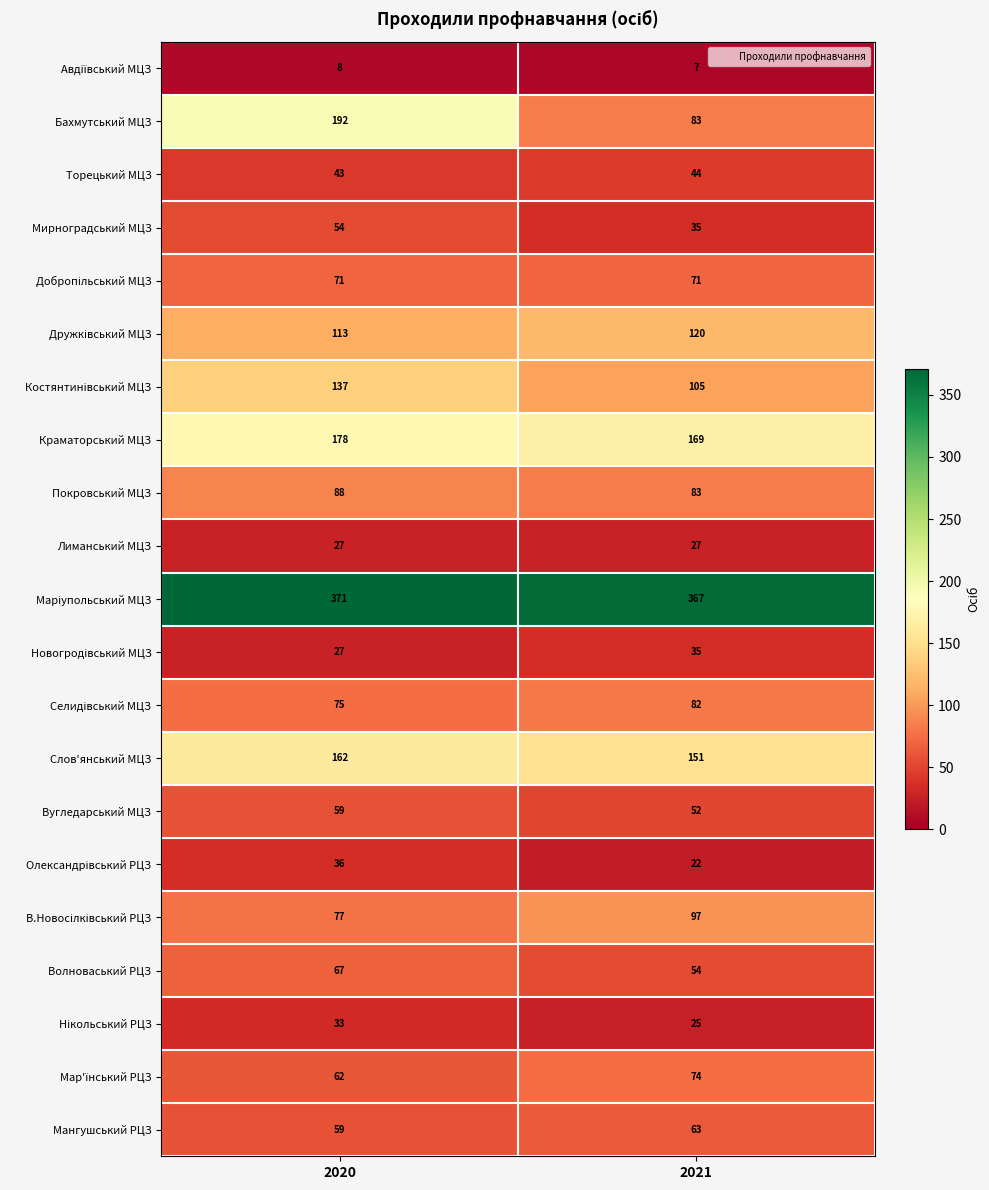

At which category does the chart reach its minimum across all series?

2021